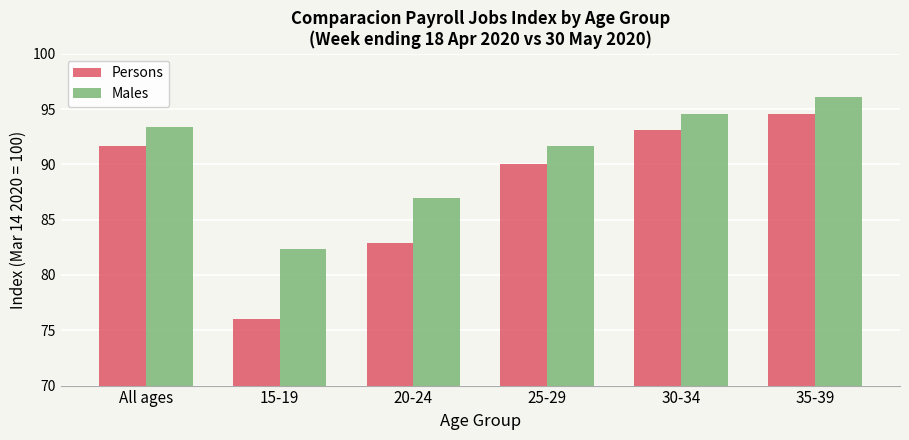

The Males series shows 93.4 at All ages. True or false?

True